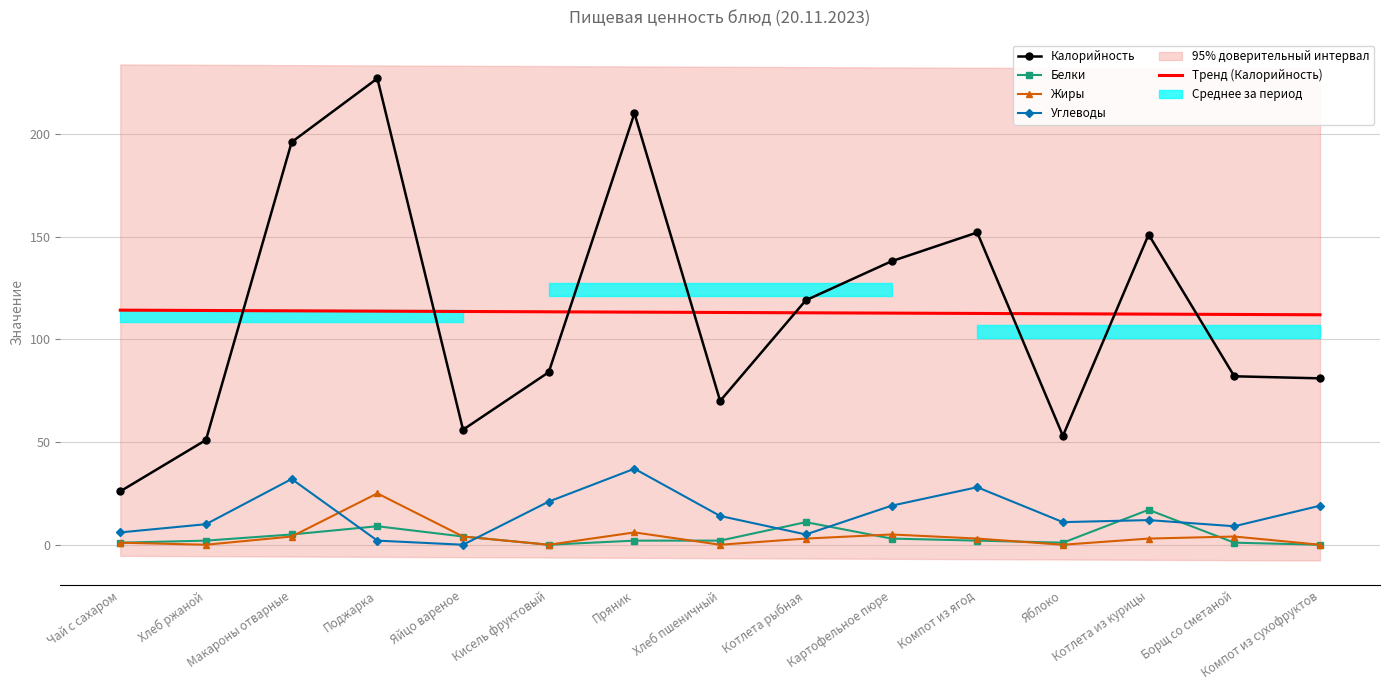

What is the difference between the Белки values at Пряник and Котлета рыбная?

9.0